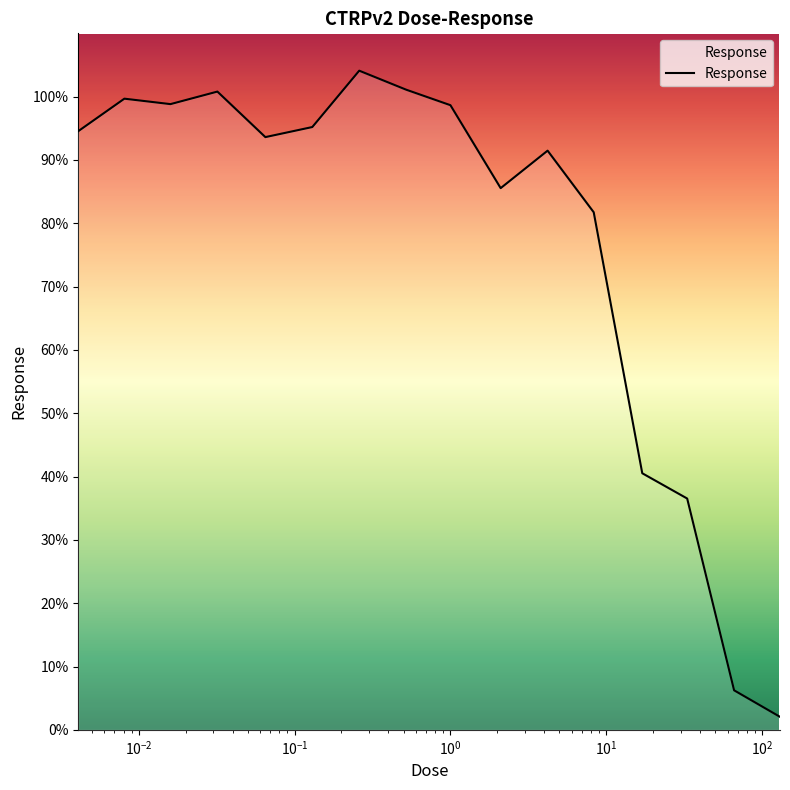

What is the maximum value shown in the chart?

104.1